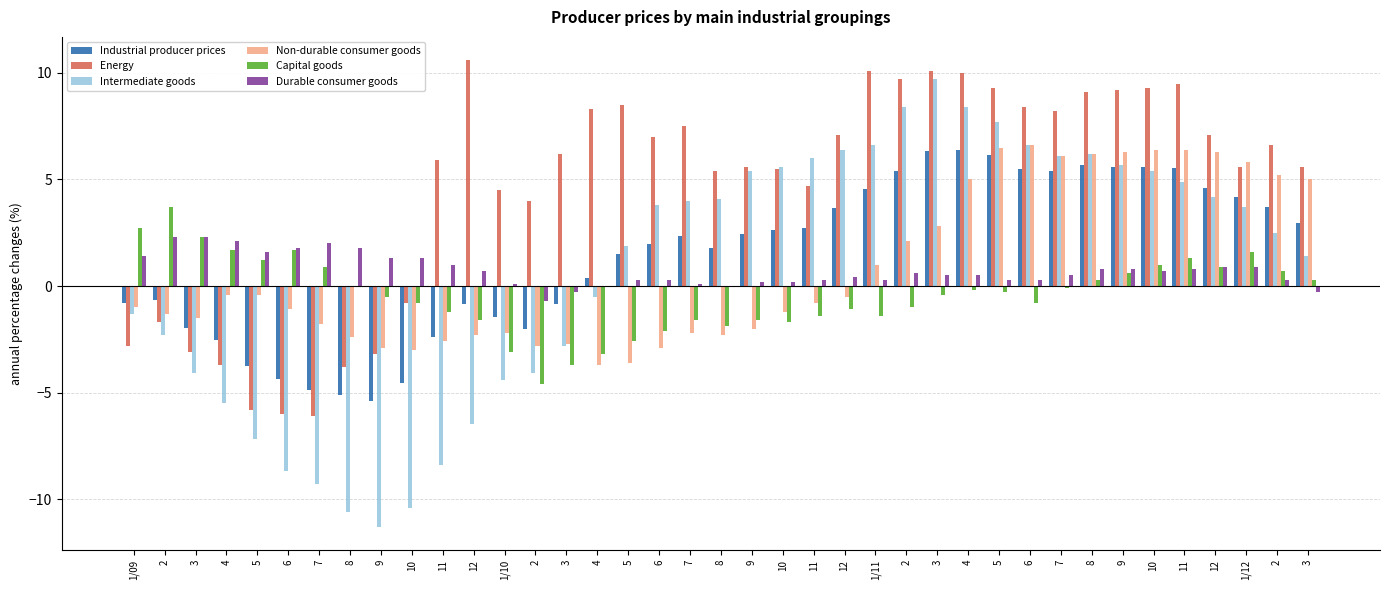

Reading left to right, transcribe all the data shown in this chart.

Industrial producer prices: -0.8	-0.6	-2.0	-2.5	-3.8	-4.4	-4.9	-5.1	-5.4	-4.6	-2.4	-0.8	-1.5	-2.0	-0.8	0.4	1.5	2.0	2.3	1.8	2.4	2.6	2.7	3.6	4.6	5.4	6.3	6.4	6.2	5.5	5.4	5.7	5.6	5.6	5.6	4.6	4.2	3.7	3.0
Energy: -2.8	-1.7	-3.1	-3.7	-5.8	-6.0	-6.1	-3.8	-3.2	-0.8	5.9	10.6	4.5	4.0	6.2	8.3	8.5	7.0	7.5	5.4	5.6	5.5	4.7	7.1	10.1	9.7	10.1	10.0	9.3	8.4	8.2	9.1	9.2	9.3	9.5	7.1	5.6	6.6	5.6
Intermediate goods: -1.3	-2.3	-4.1	-5.5	-7.2	-8.7	-9.3	-10.6	-11.3	-10.4	-8.4	-6.5	-4.4	-4.1	-2.8	-0.5	1.9	3.8	4.0	4.1	5.4	5.6	6.0	6.4	6.6	8.4	9.7	8.4	7.7	6.6	6.1	6.2	5.7	5.4	4.9	4.2	3.7	2.5	1.4
Non-durable consumer goods: -1.0	-1.3	-1.5	-0.4	-0.4	-1.1	-1.8	-2.4	-2.9	-3.0	-2.6	-2.3	-2.2	-2.8	-2.7	-3.7	-3.6	-2.9	-2.2	-2.3	-2.0	-1.2	-0.8	-0.5	1.0	2.1	2.8	5.0	6.5	6.6	6.1	6.2	6.3	6.4	6.4	6.3	5.8	5.2	5.0
Capital goods: 2.7	3.7	2.3	1.7	1.2	1.7	0.9	0.0	-0.5	-0.8	-1.2	-1.6	-3.1	-4.6	-3.7	-3.2	-2.6	-2.1	-1.6	-1.9	-1.6	-1.7	-1.4	-1.1	-1.4	-1.0	-0.4	-0.2	-0.3	-0.8	-0.1	0.3	0.6	1.0	1.3	0.9	1.6	0.7	0.3
Durable consumer goods: 1.4	2.3	2.3	2.1	1.6	1.8	2.0	1.8	1.3	1.3	1.0	0.7	0.1	-0.7	-0.3	0.0	0.3	0.3	0.1	0.0	0.2	0.2	0.3	0.4	0.3	0.6	0.5	0.5	0.3	0.3	0.5	0.8	0.8	0.7	0.8	0.9	0.9	0.3	-0.3